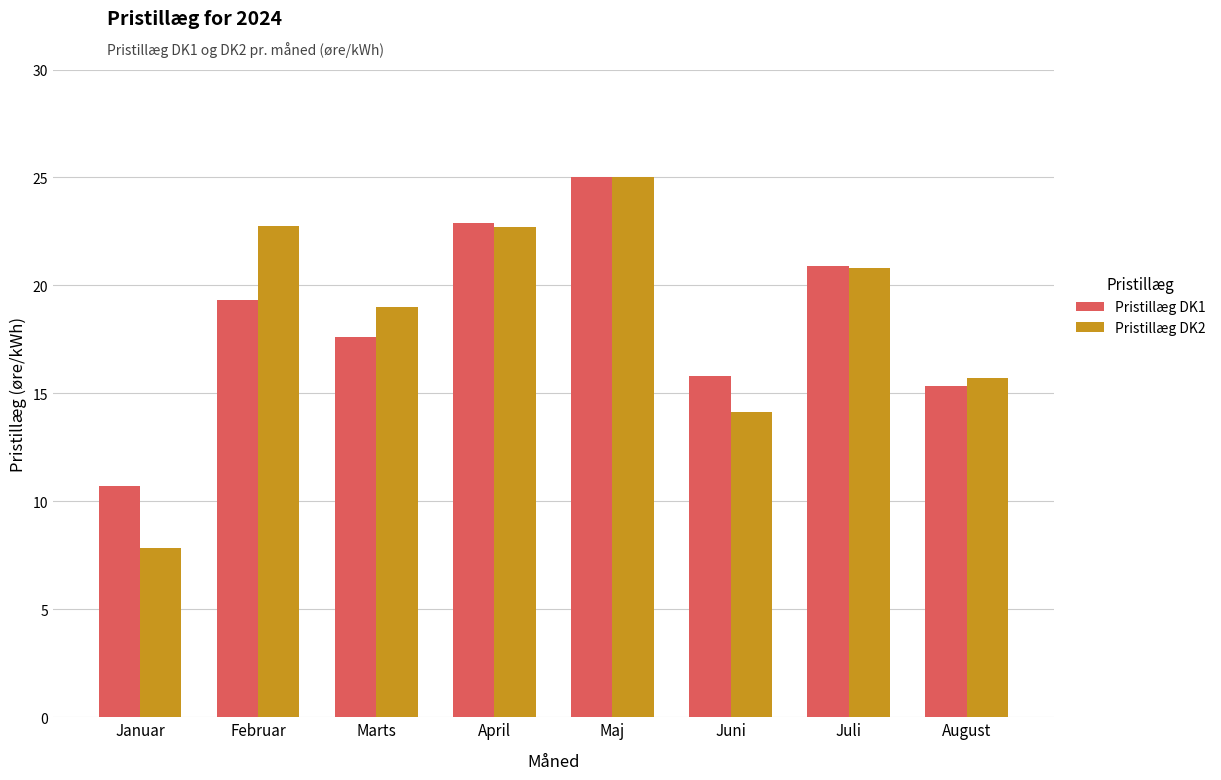

Is it true that Pristillæg DK2 equals 8.0 at Marts?

False